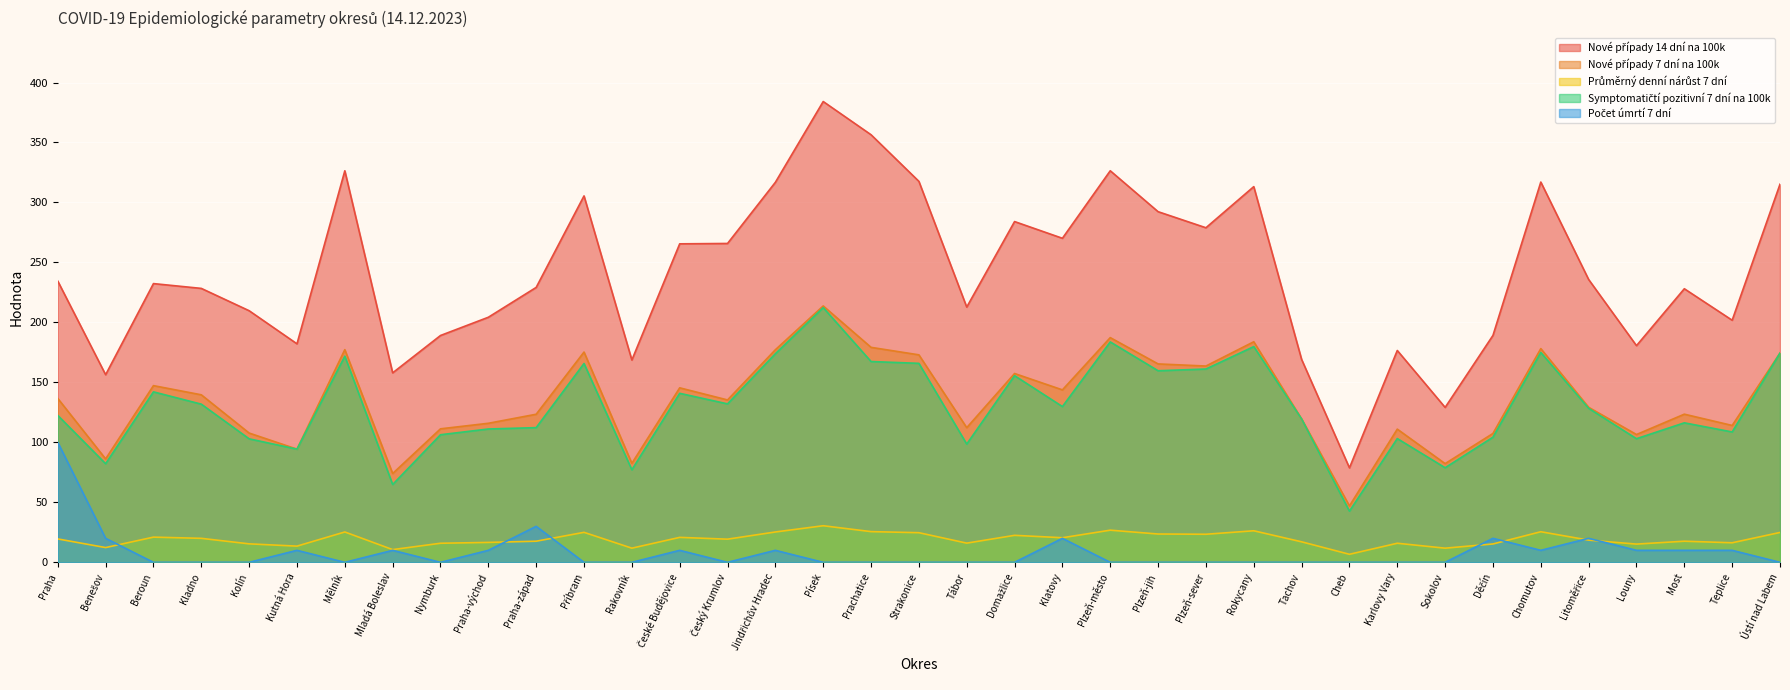

What is the greatest value displayed?

384.1